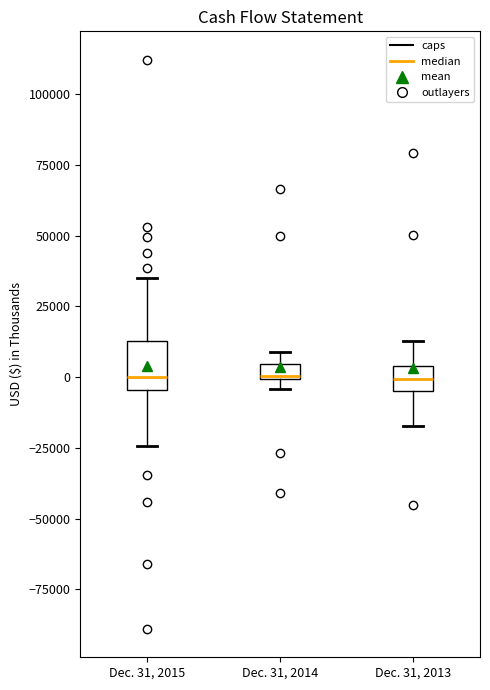

Which box is the tallest, from its lower edge to its upper edge?

Dec. 31, 2015